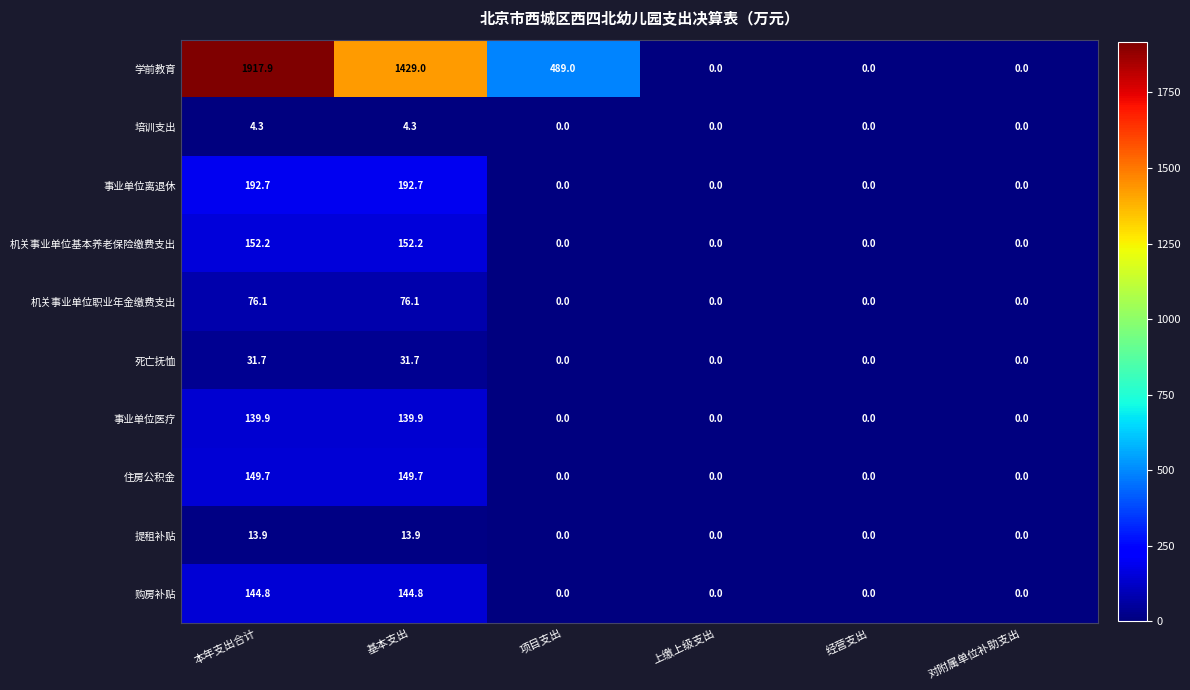

The 住房公积金 series shows -102.8 at 对附属单位补助支出. True or false?

False